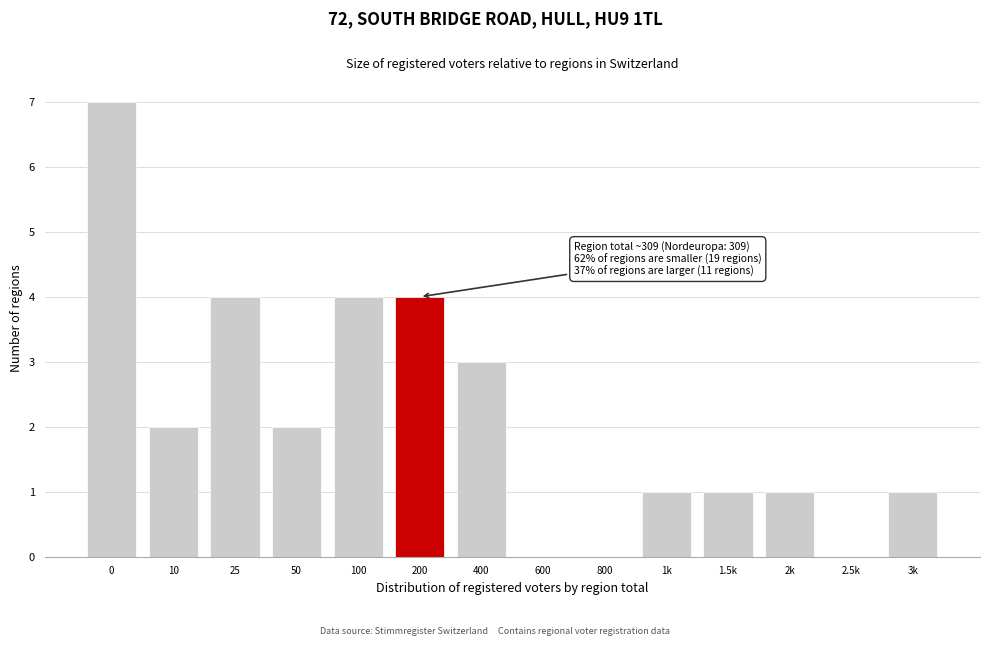

Reading left to right, what are all the values shown in this chart?

0=7	10=2	25=4	50=2	100=4	200=4	400=3	600=0	800=0	1k=1	1.5k=1	2k=1	2.5k=0	3k=1